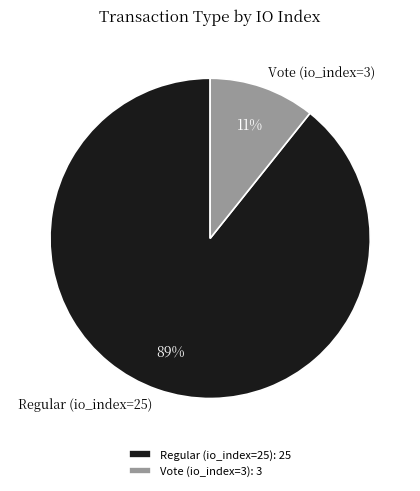

True or false: Vote (io_index=3) accounts for 11% of the total.

True